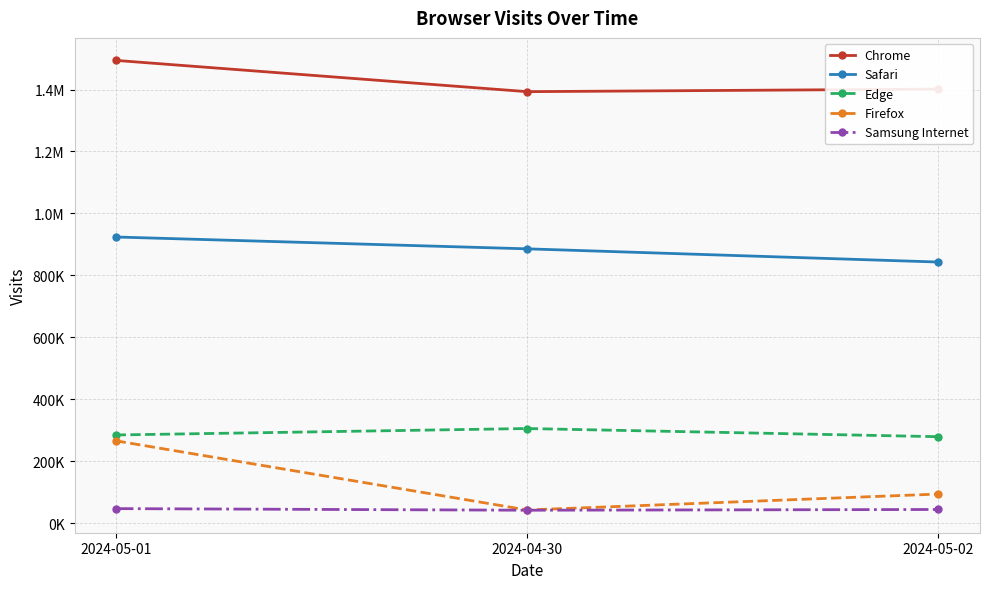

Does the chart have visible grid lines?

Yes